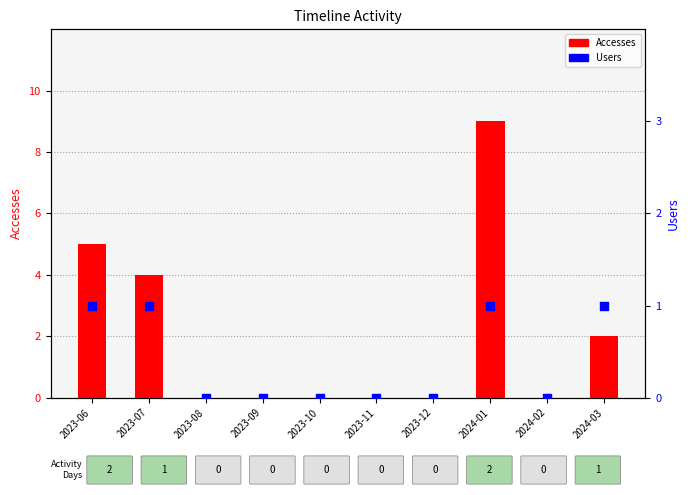

Which series has the largest total across all categories?

Accesses